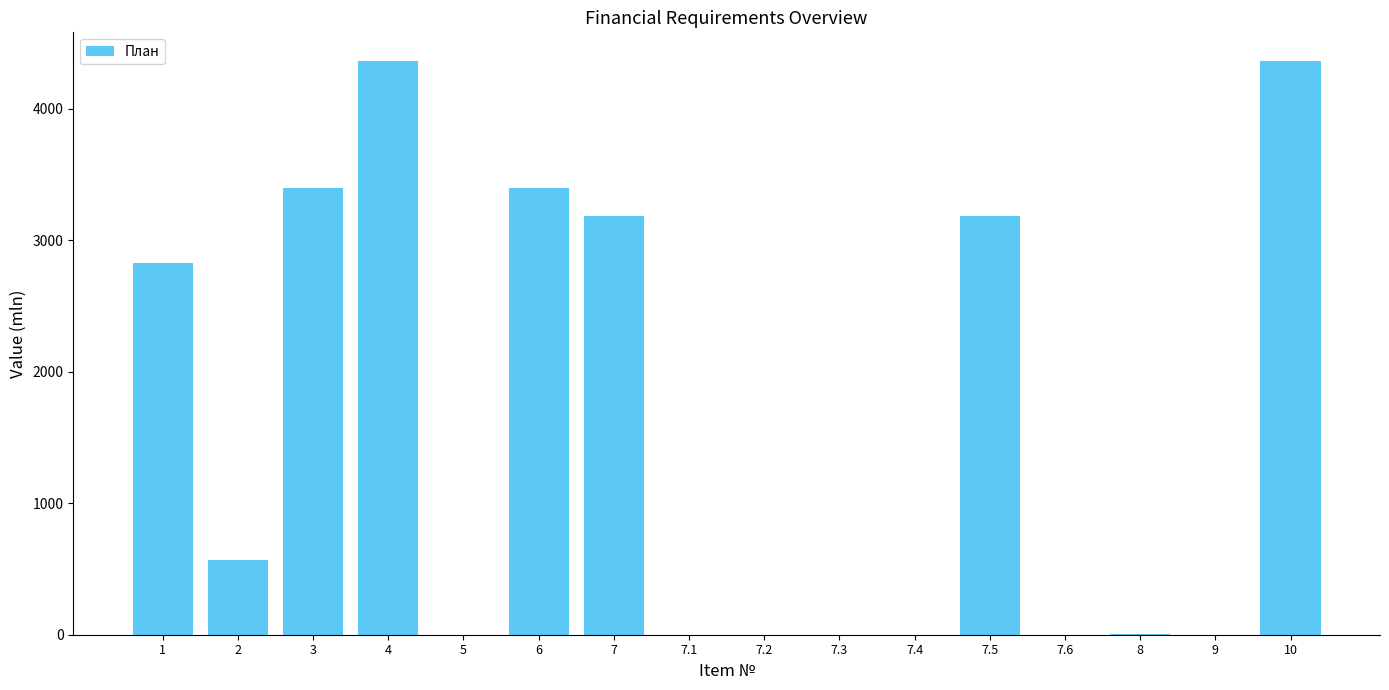

What is the change in value from 1 to 8?

-2823.8